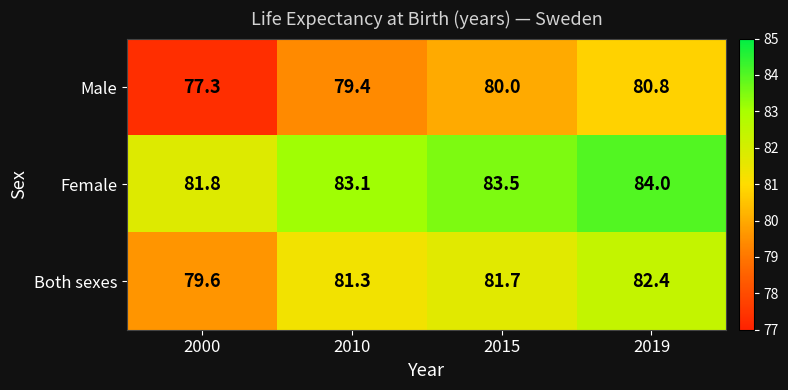

What is the smallest value displayed?

77.3